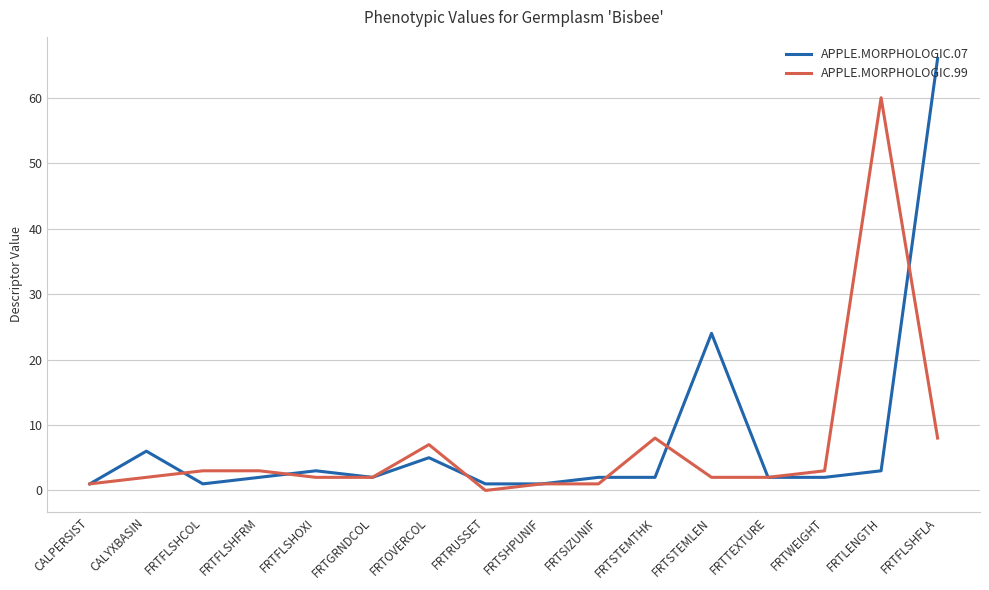

Does the chart have visible grid lines?

Yes